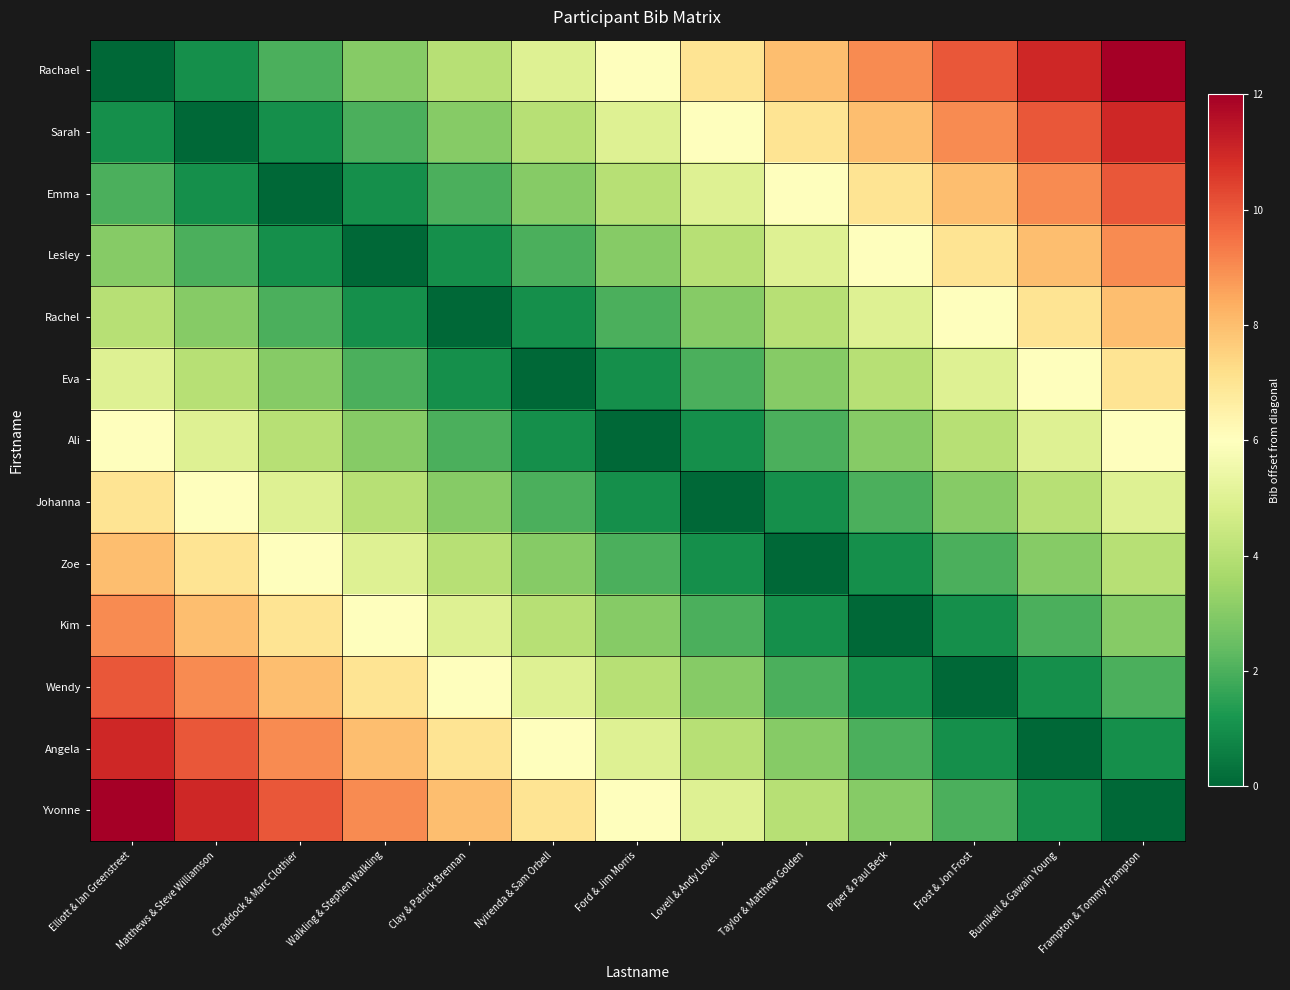

What is the total value across all series at Ford & Jim Morris?

42